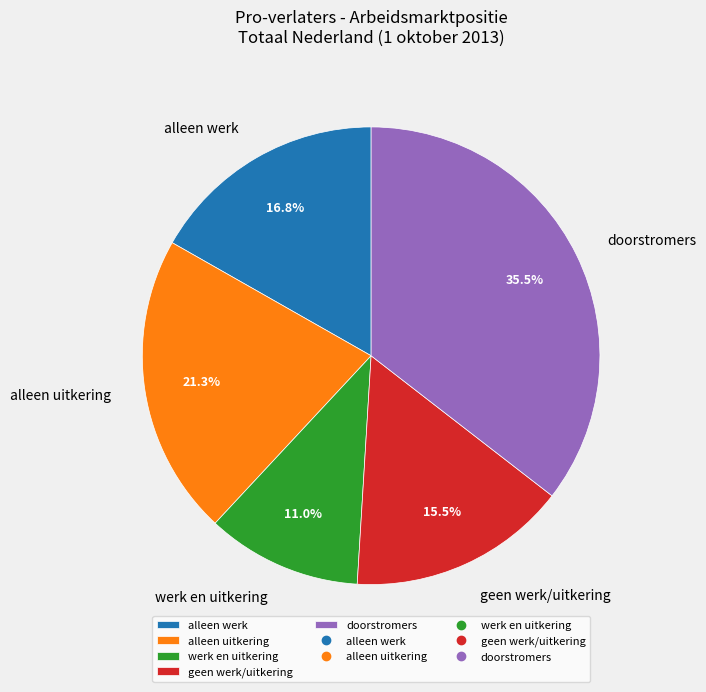

Rank the categories by value from lowest to highest.

werk en uitkering, geen werk/uitkering, alleen werk, alleen uitkering, doorstromers